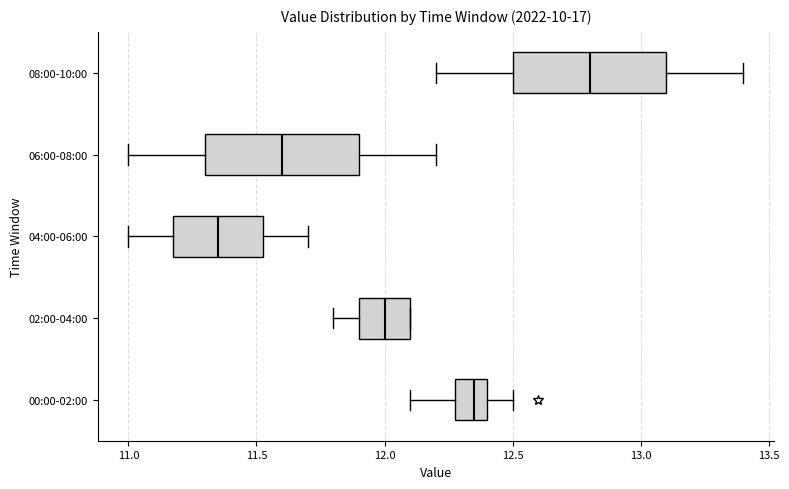

Where does the left whisker of the box for 06:00-08:00 end on the x-axis? The values are not printed on the chart, so give them approximately, as read against the axis.

11.00